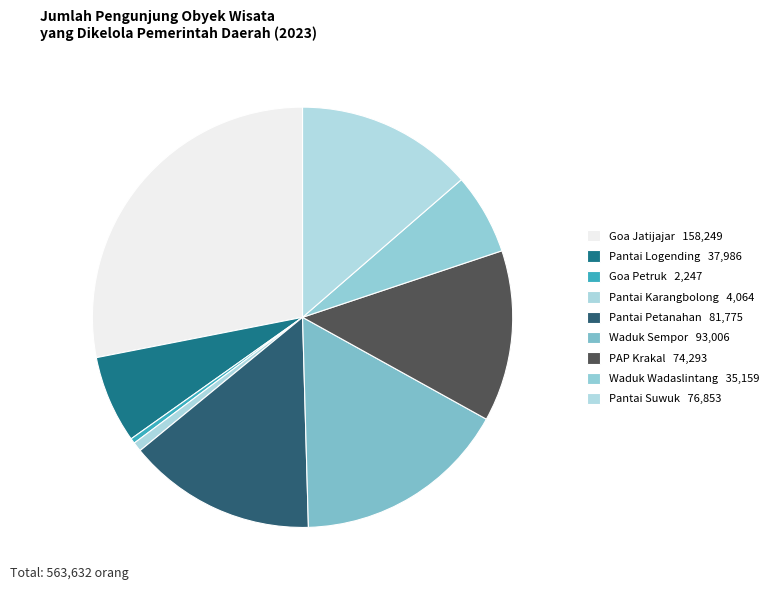

To the nearest percent, what portion does Goa Jatijajar represent?

28%